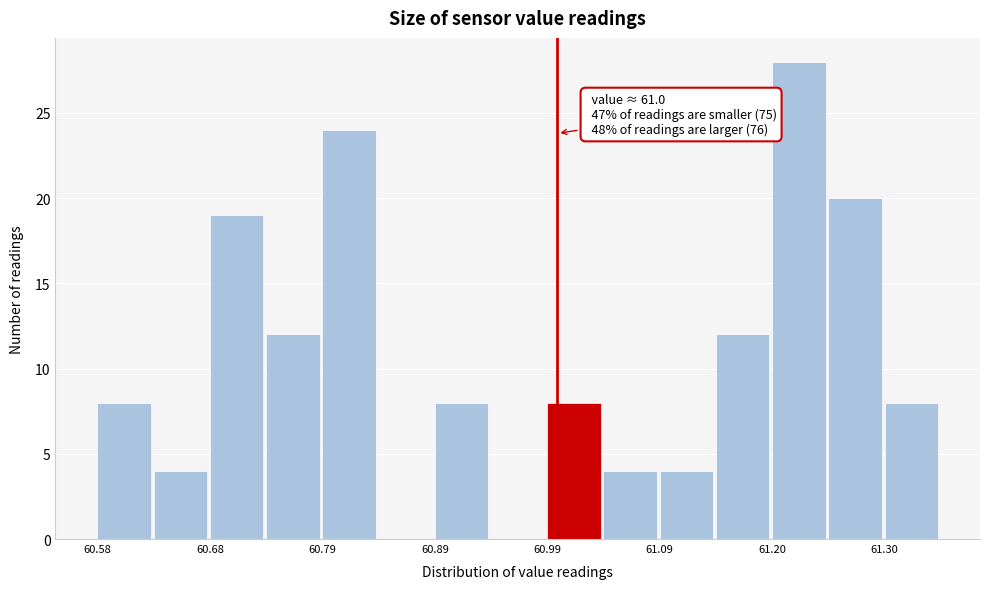

Read against the x-axis, roughly where is the centre of the tallest bar?

61.22